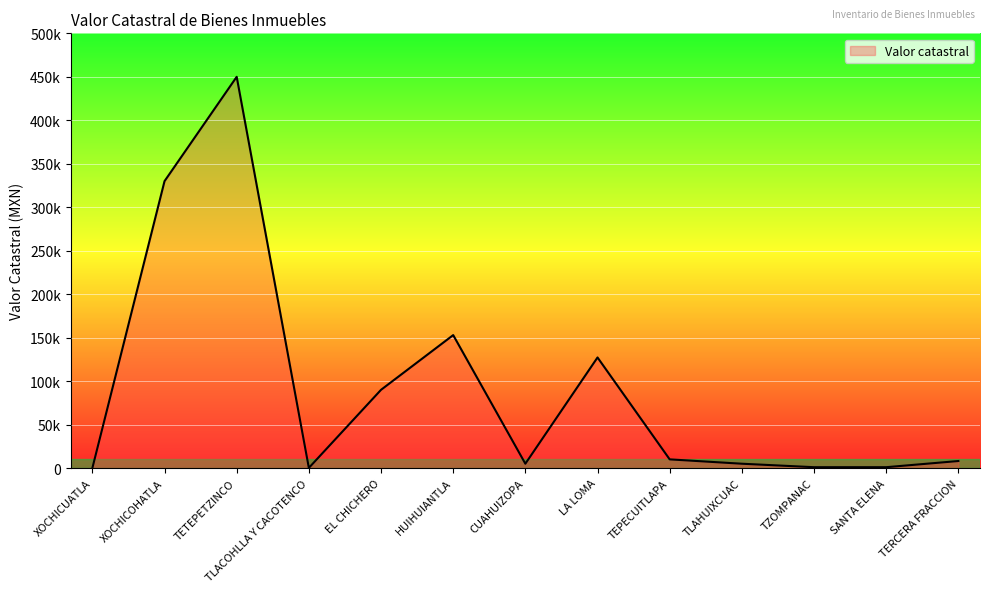

Does the chart have visible grid lines?

Yes